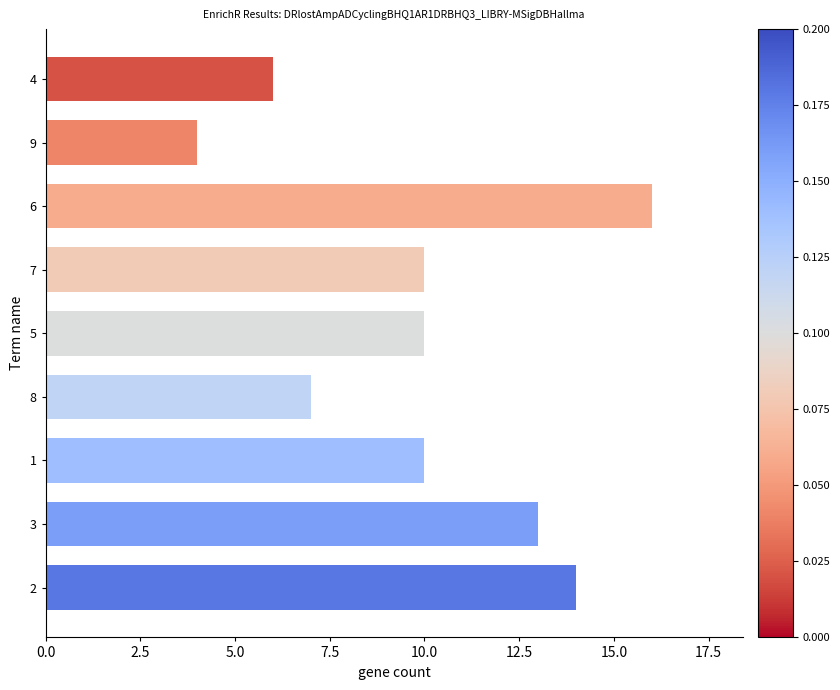

Reading top to bottom, what are all the values shown in this chart?

6	4	16	10	10	7	10	13	14